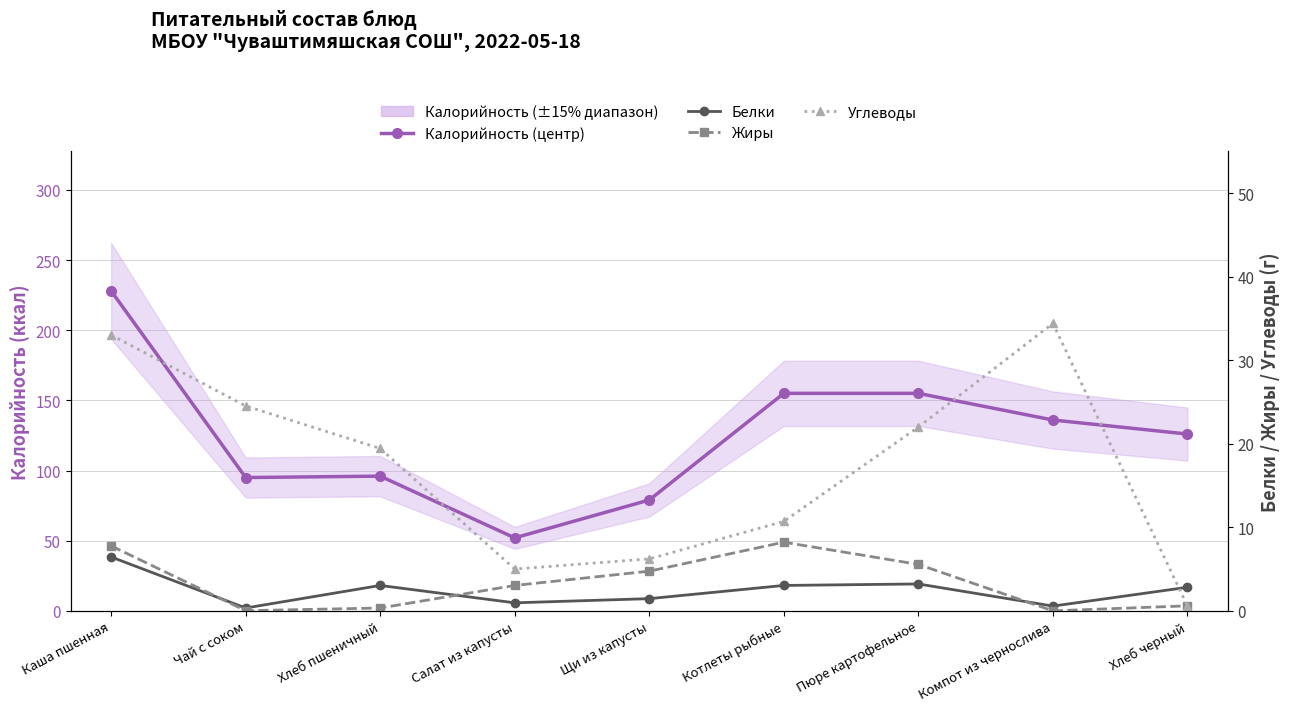

Which category has the lowest value in the Жиры series?

Компот из чернослива